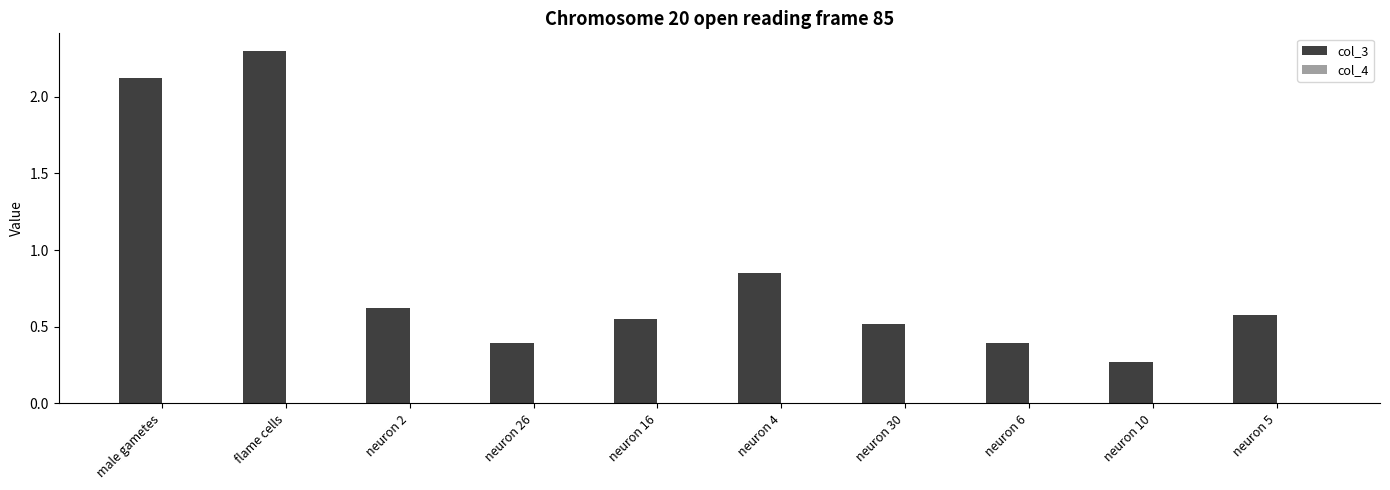

What is the sum of the col_3 values at neuron 6 and neuron 10?

0.7